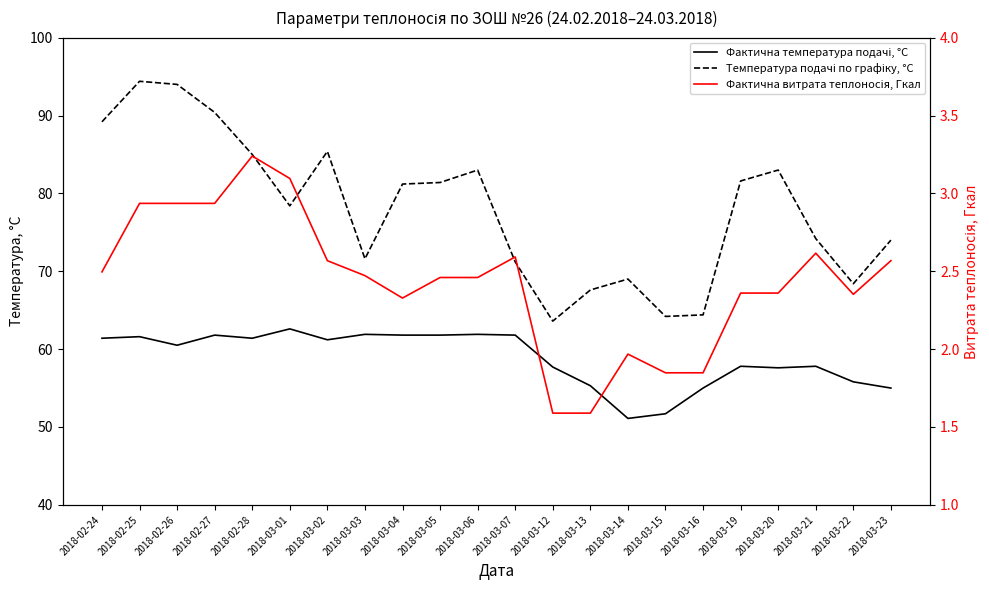

The value of Фактична температура подачі, °С at 2018-03-20 is 57.6. True or false?

True